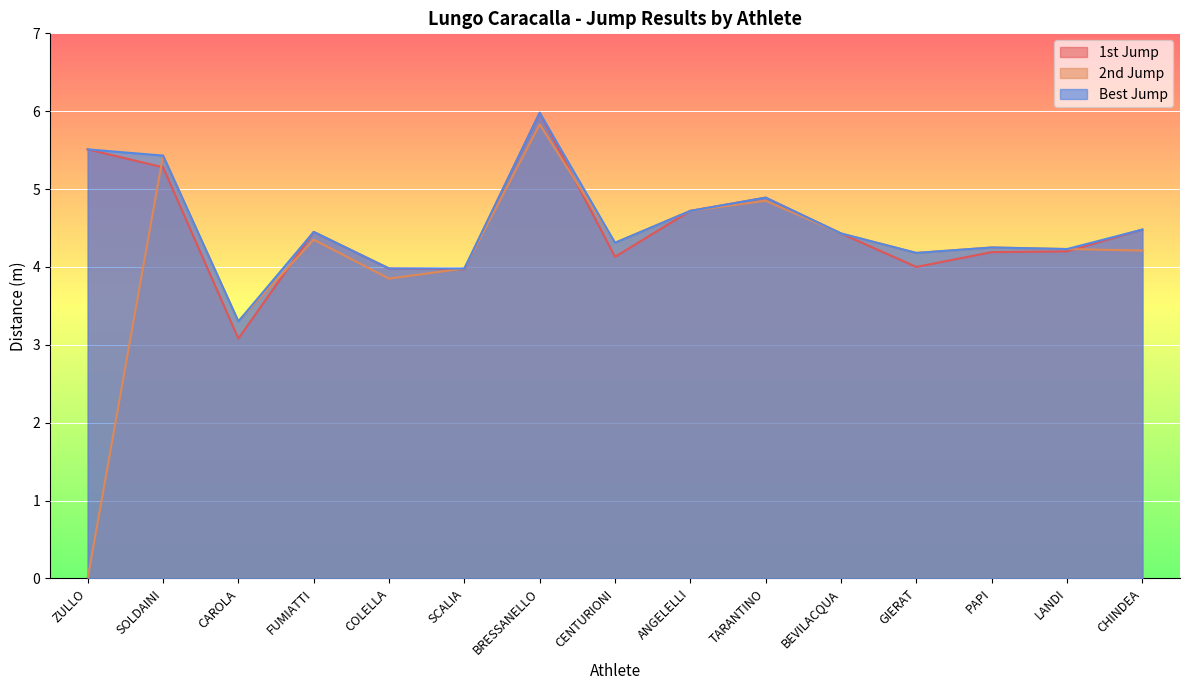

Where is the first local minimum for 1st Jump?

CAROLA